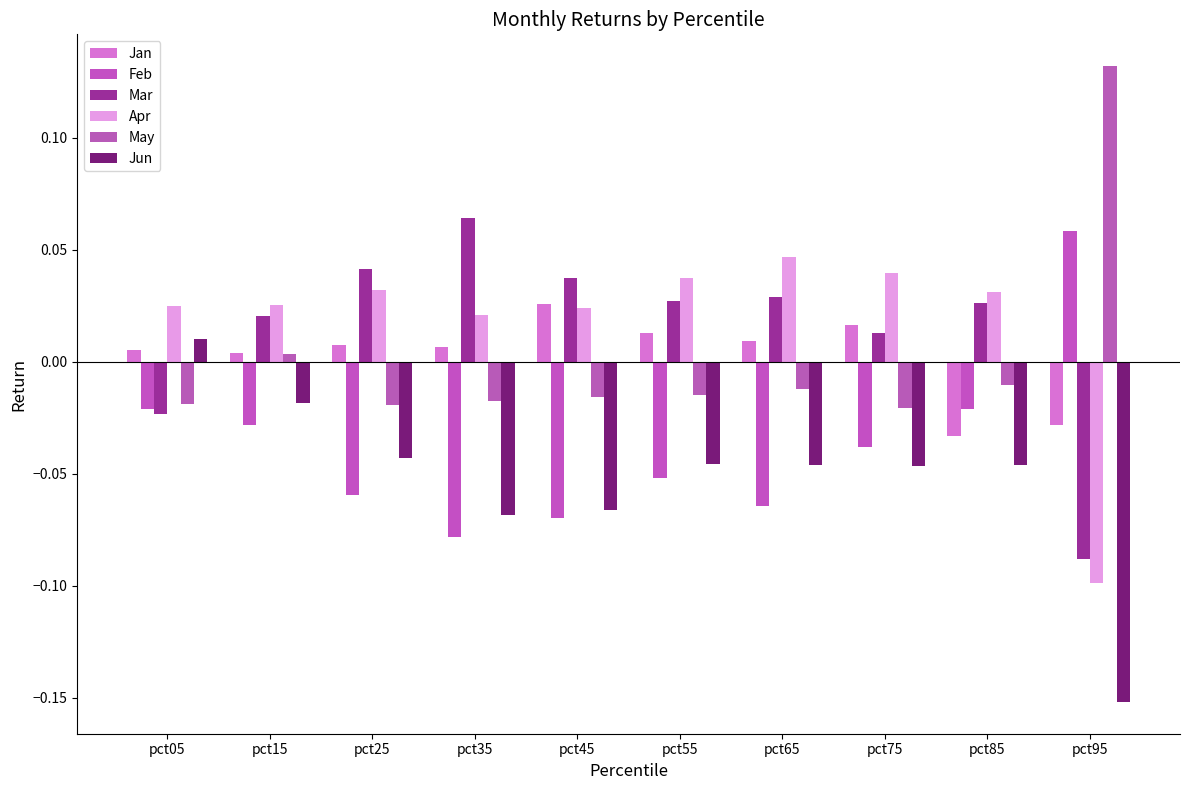

How many groups of bars are there?

10